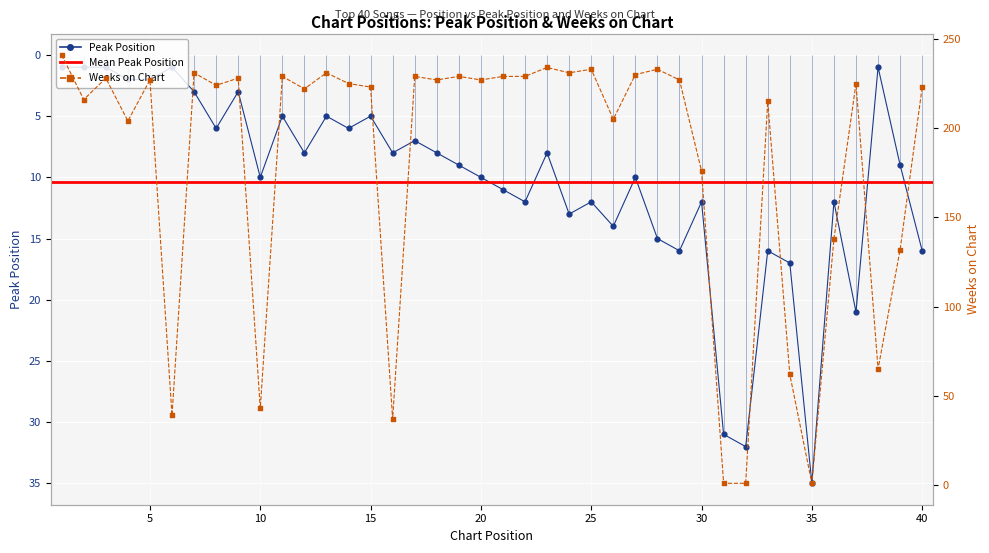

What is the total value across all series at 13?

236